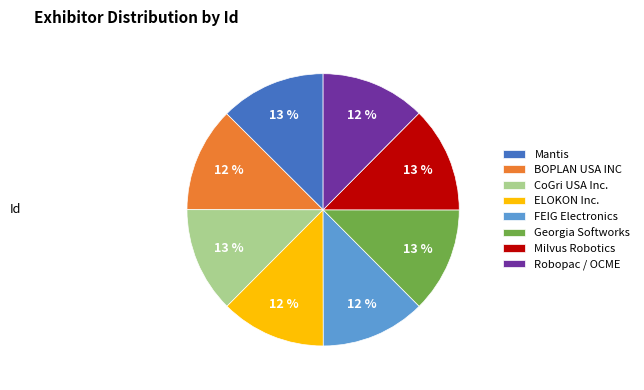

To the nearest percent, what is the average slice percentage?

12%